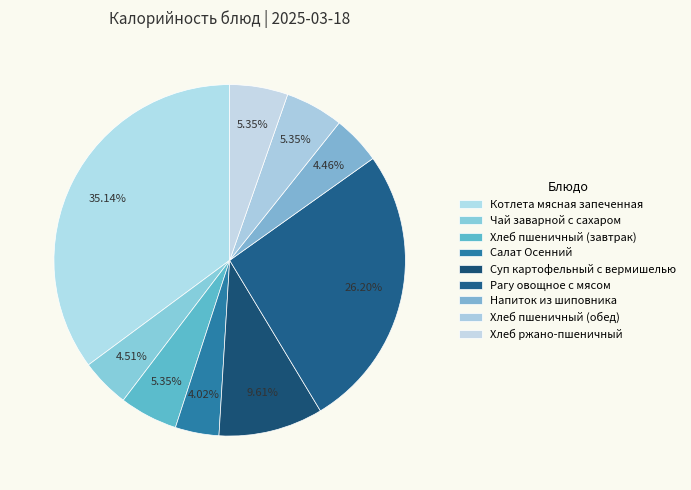

Combined, do Напиток из шиповника and Чай заварной с сахаром account for over 50%?

No